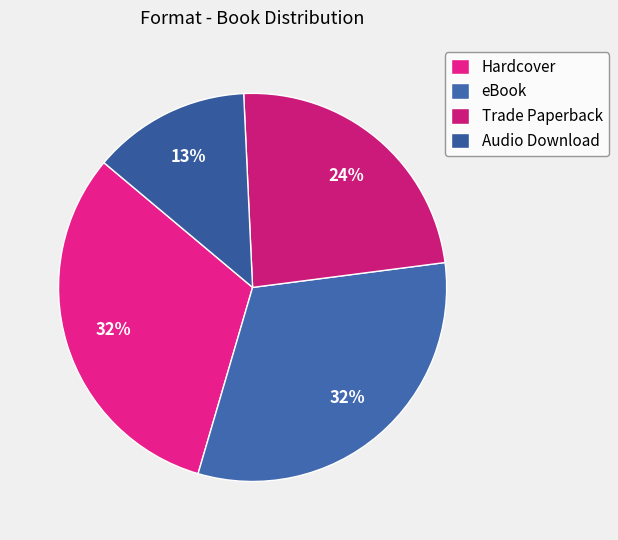

To the nearest percent, what percentage of the pie is Hardcover?

32%